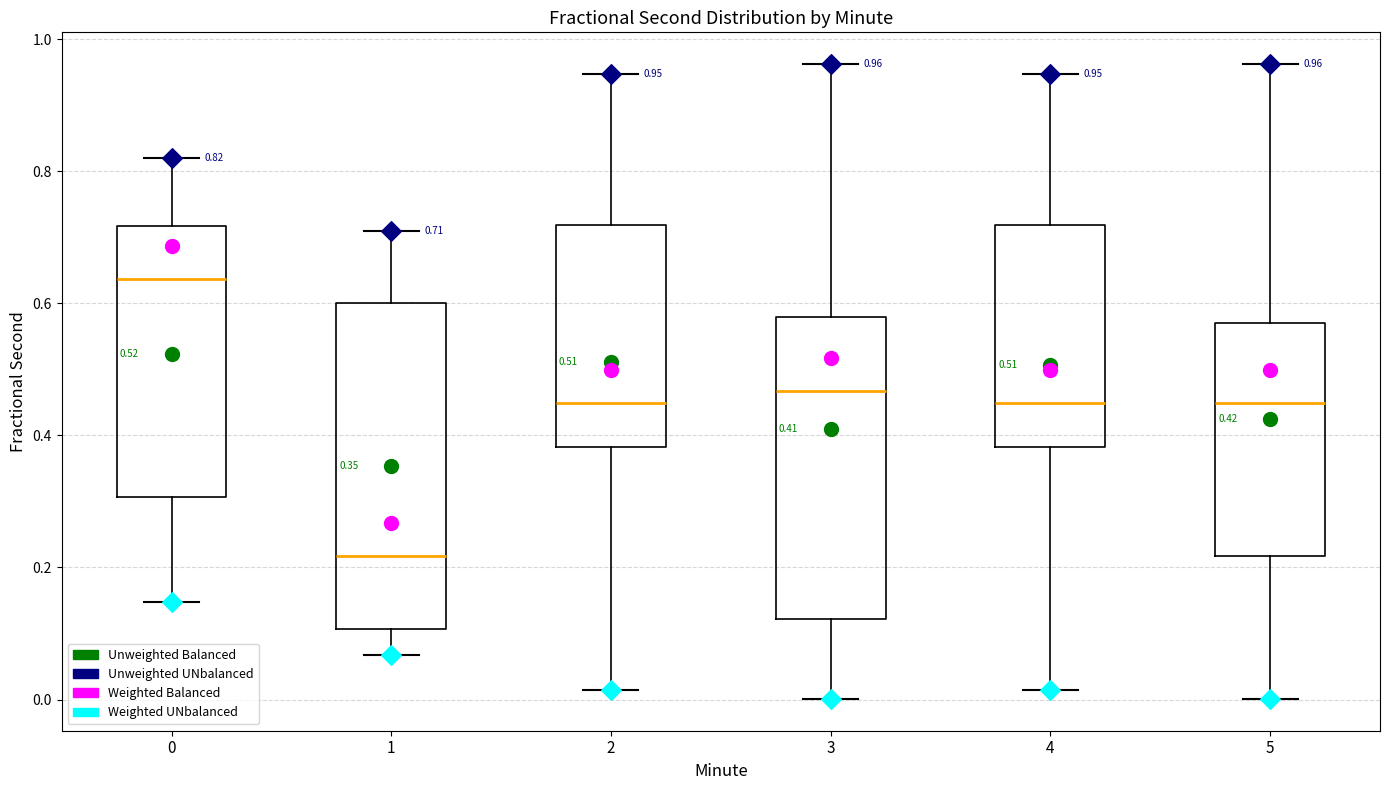

Comparing the boxes themselves (not the whiskers), which one is the tallest?

1